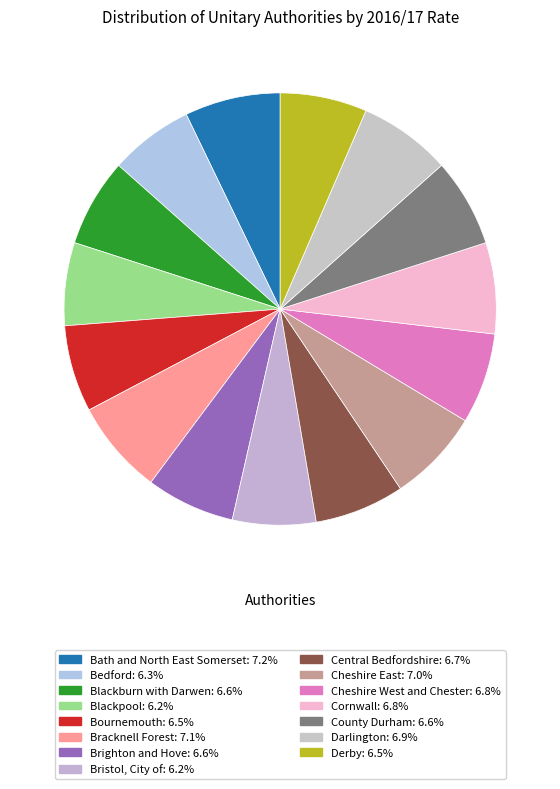

Count the number of slices in the pie.

15